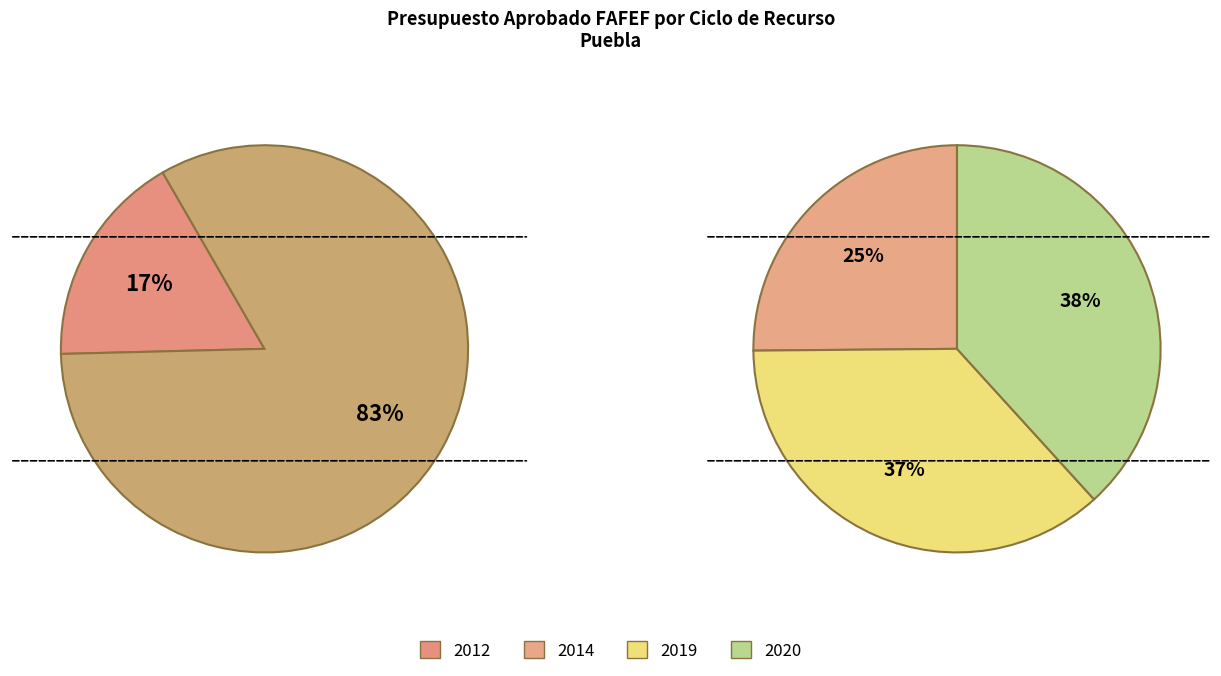

Rank the categories by value from highest to lowest.

2020, 2019, 2014, 2012